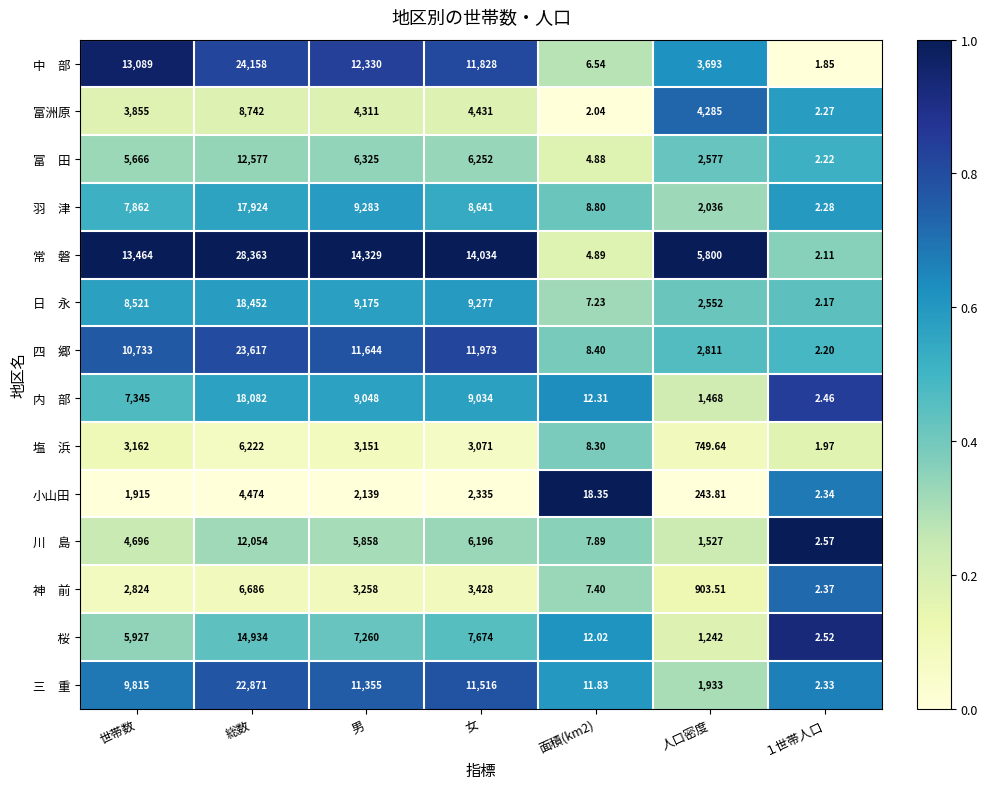

At which category does the chart reach its peak across all series?

総数